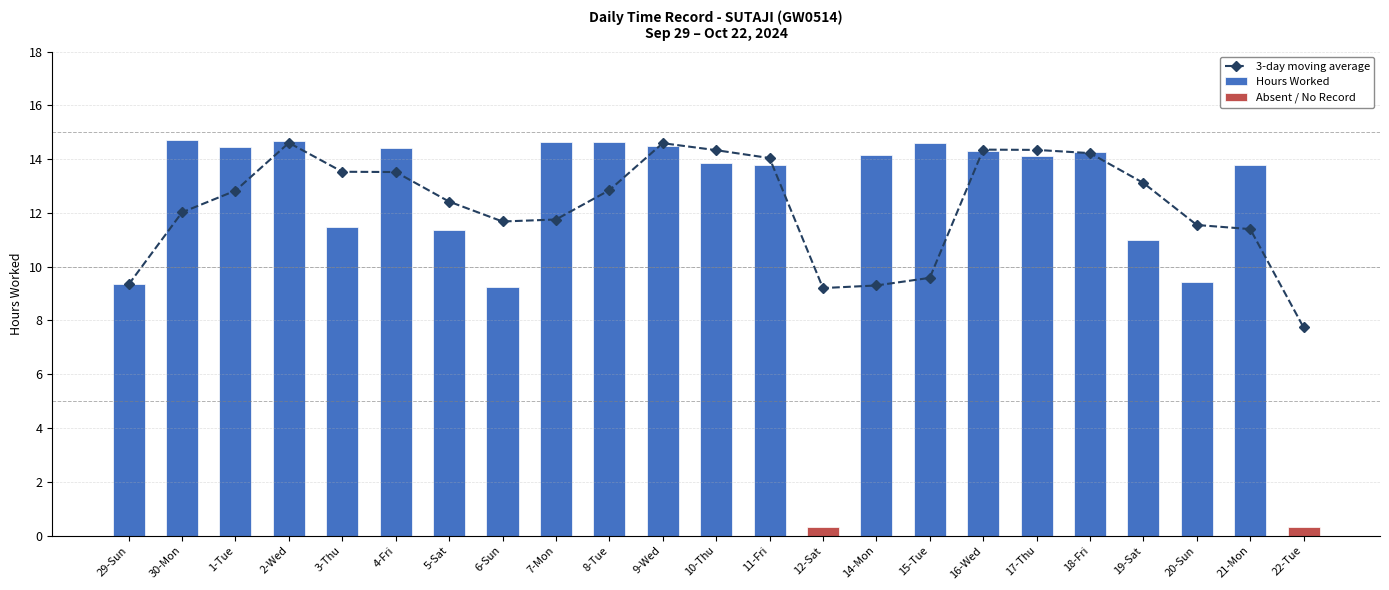

What is the ratio of the value at 21-Mon to the value at 9-Wed?

0.8